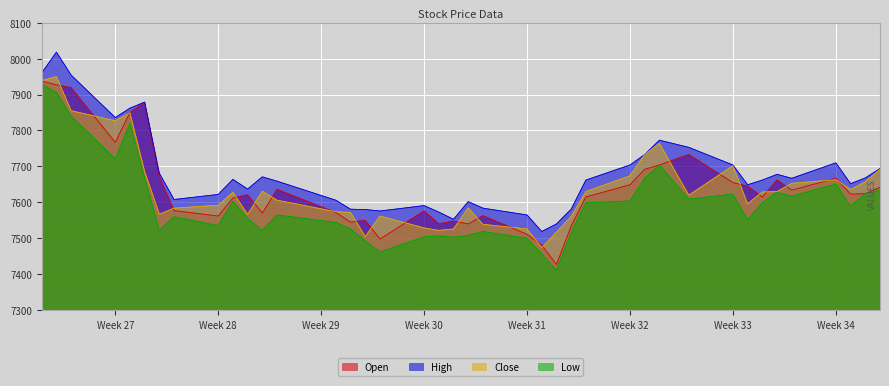

Rank the series by their maximum value, from lowest to highest.

Low, Open, Close, High